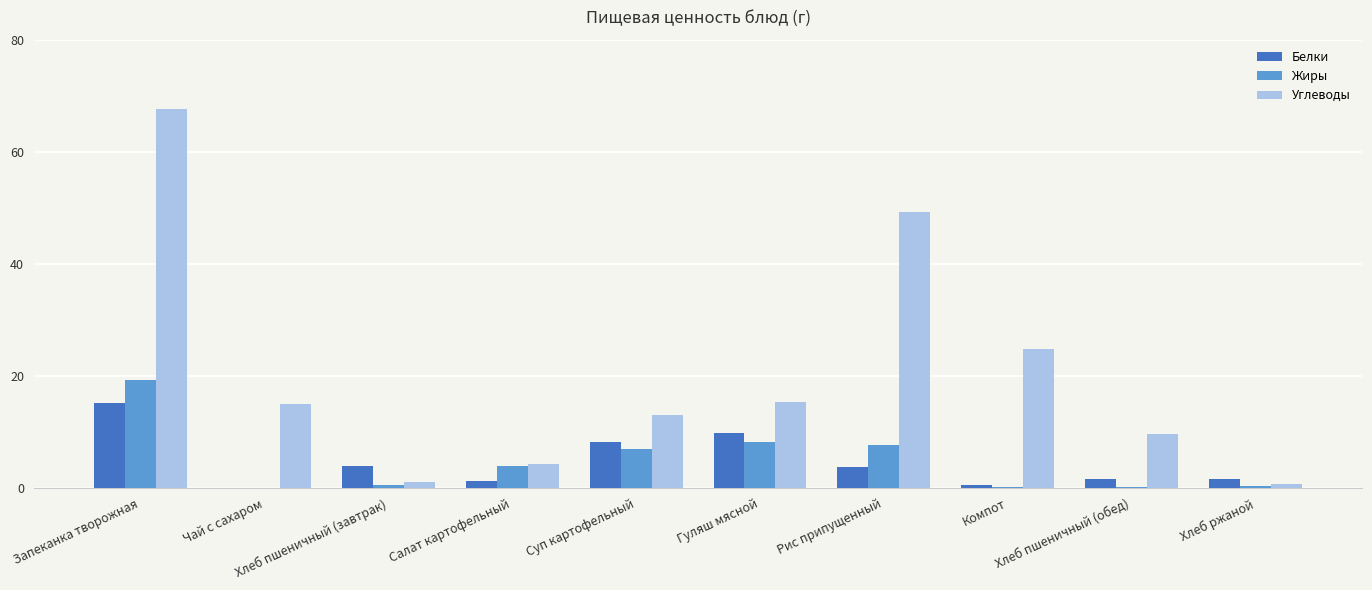

What is the sum of all Углеводы values?

201.0